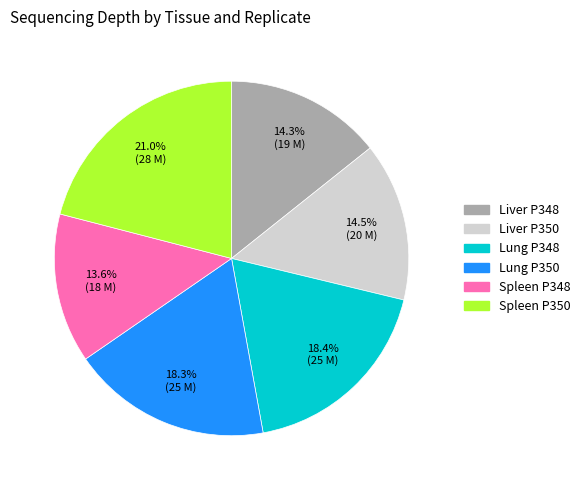

To the nearest percent, what is the difference between the largest and smallest slice percentages?

7%